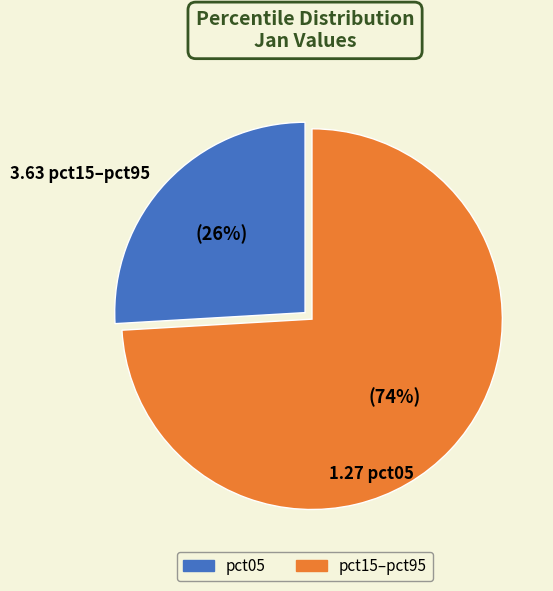

Does any single category account for the majority?

Yes